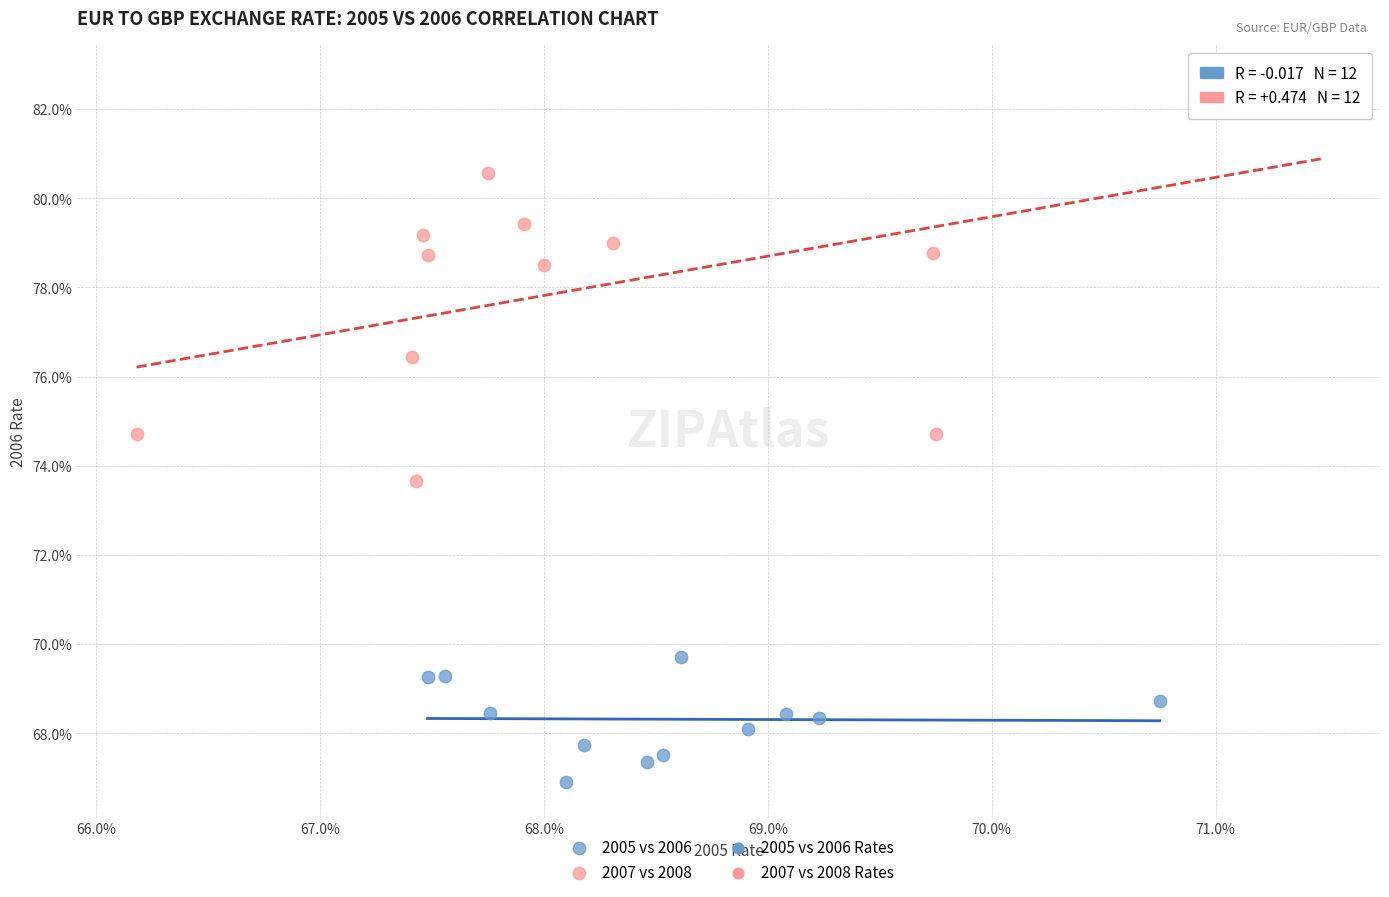

Which series reaches the maximum Y coordinate?

2007 vs 2008